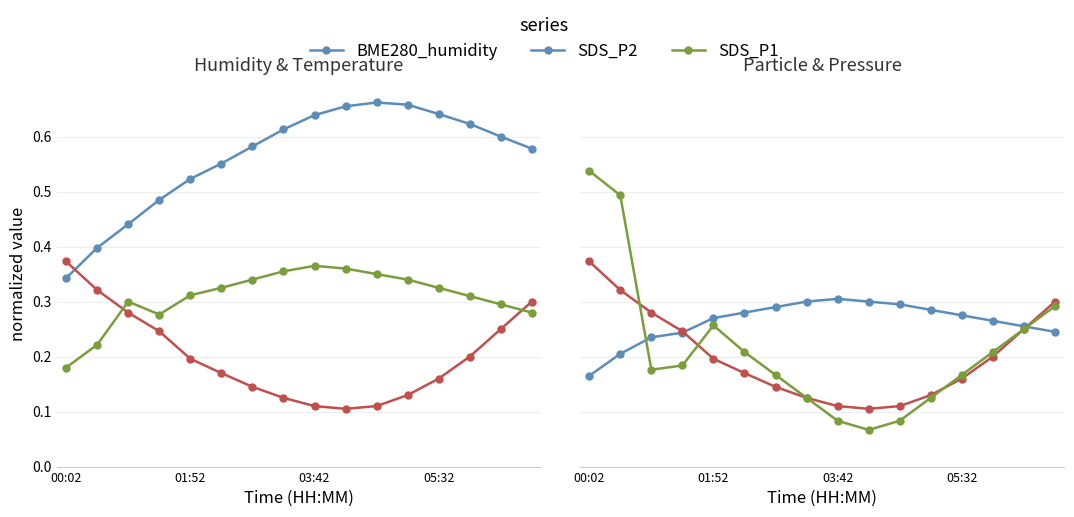

What is the value of the BME280_pressure point at the 16th from the left?

0.3